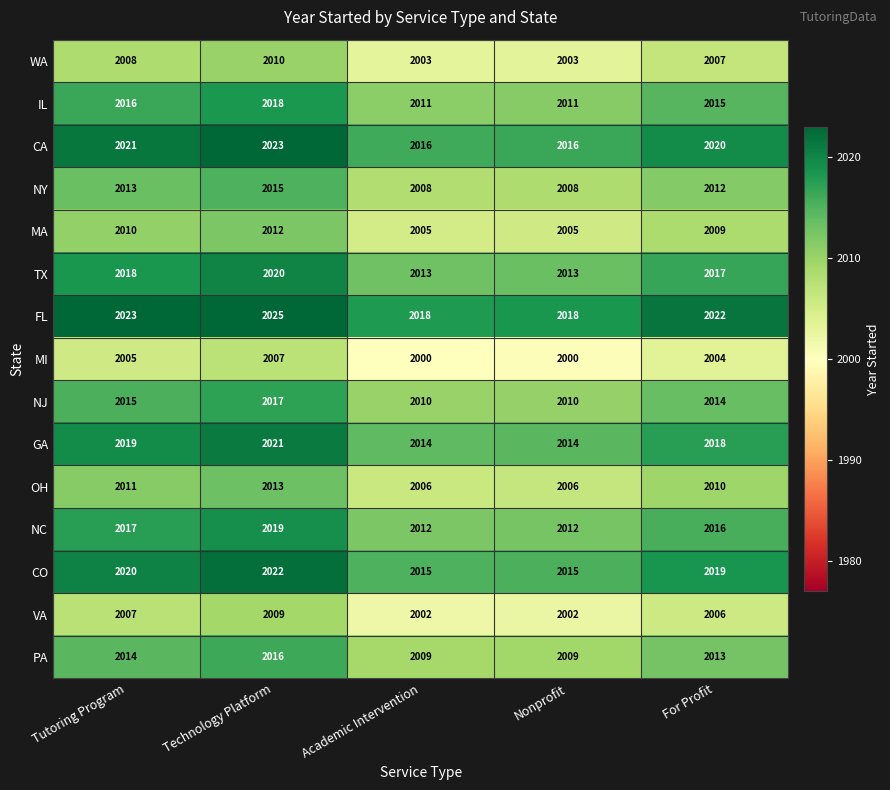

Which category has the highest value in the IL series?

Technology Platform